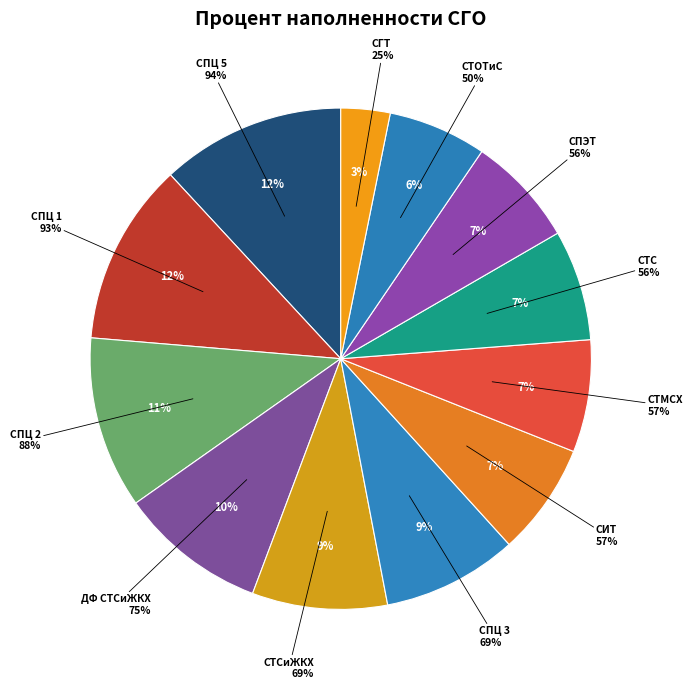

To the nearest percent, what percentage of the pie is СТМСХ?

7%